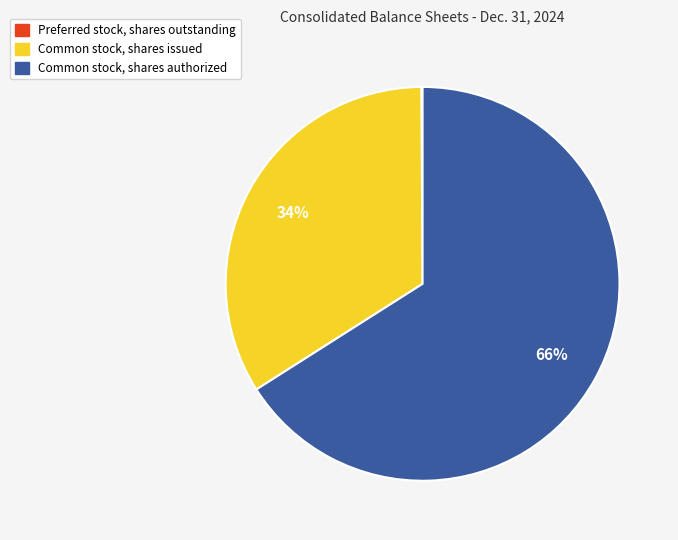

Is the sum of Common stock, shares issued and Common stock, shares authorized greater than half?

Yes